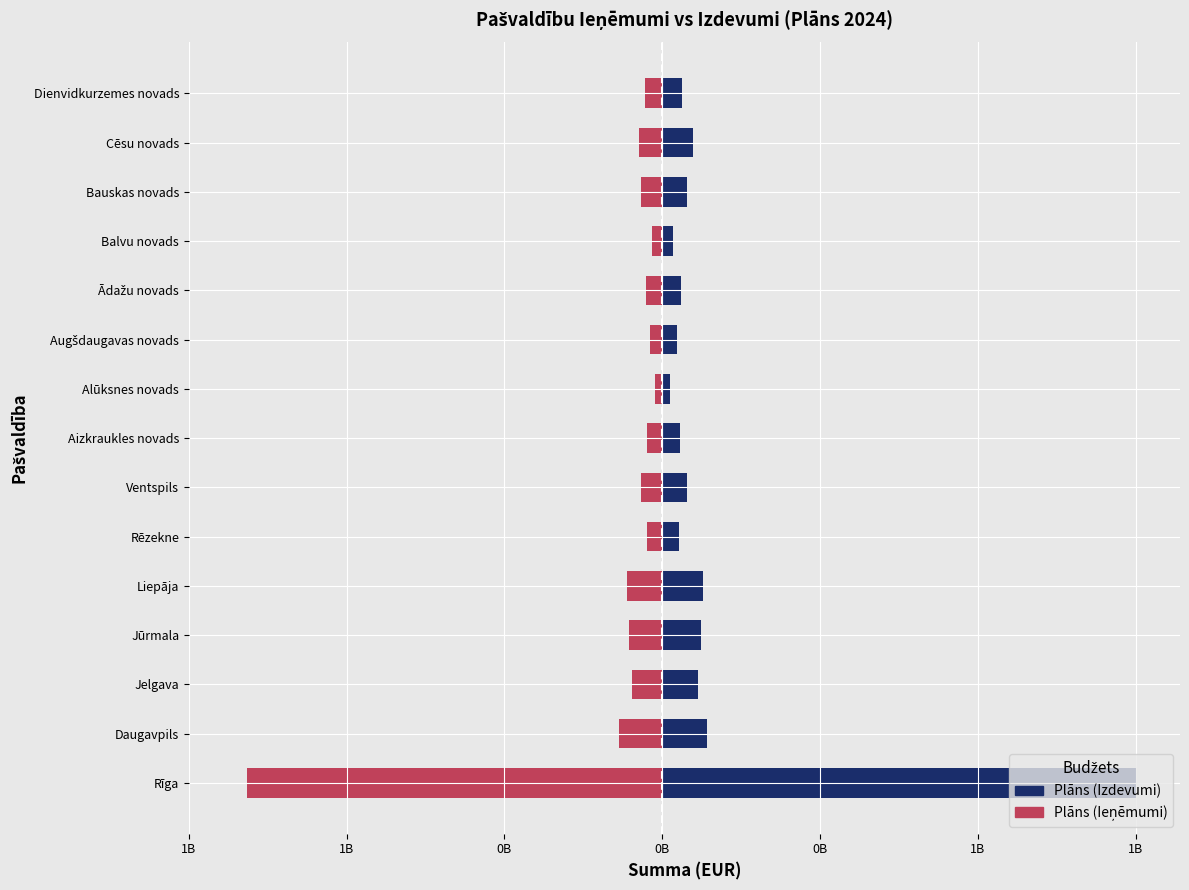

What is the difference between the Plāns (Ieņēmumi) values at Bauskas novads and Augšdaugavas novads?

29093242